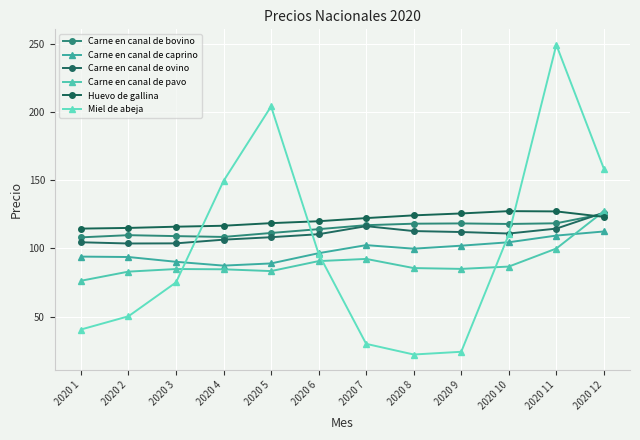

How many distinct data groups are displayed?

6